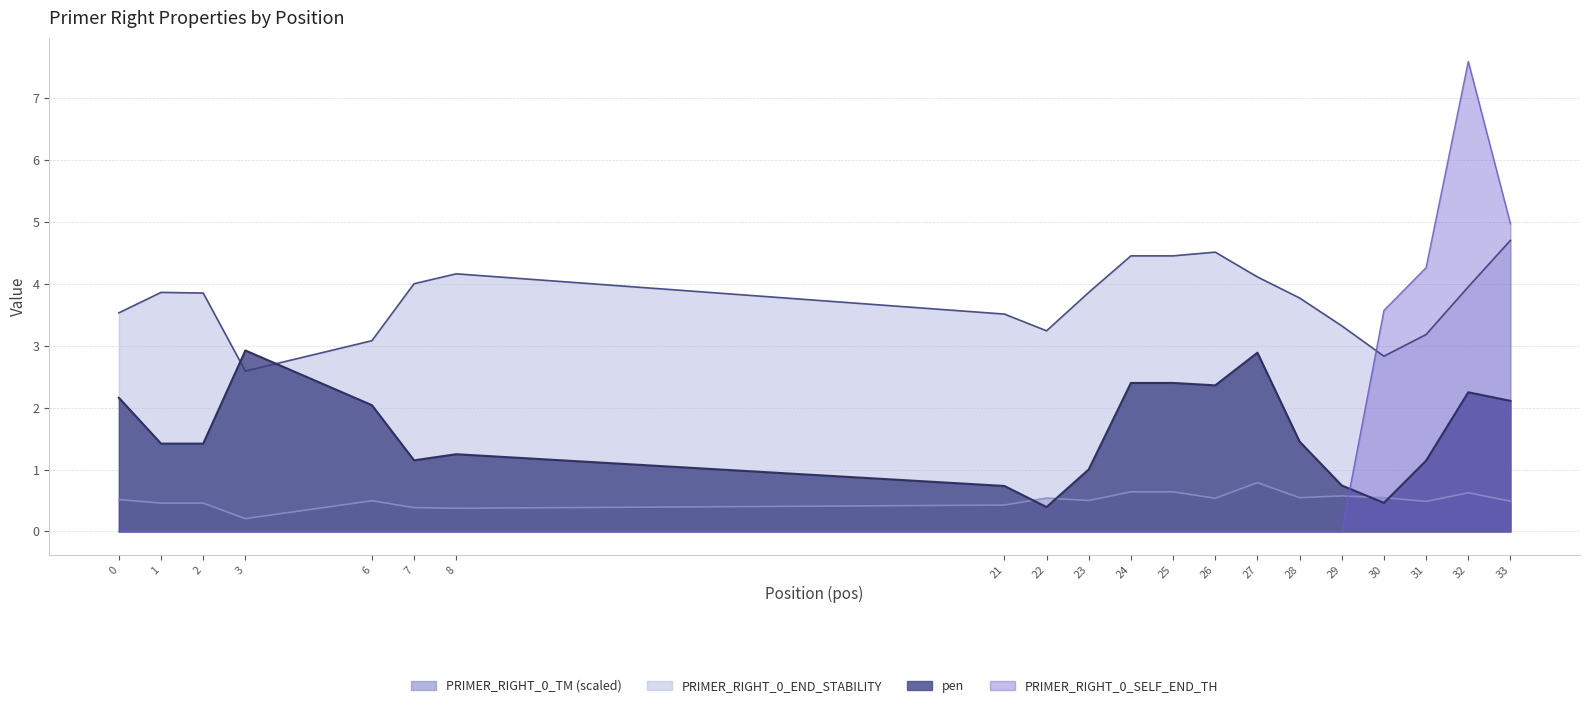

The value of PRIMER_RIGHT_0_TM at 25 is 0.6. True or false?

True